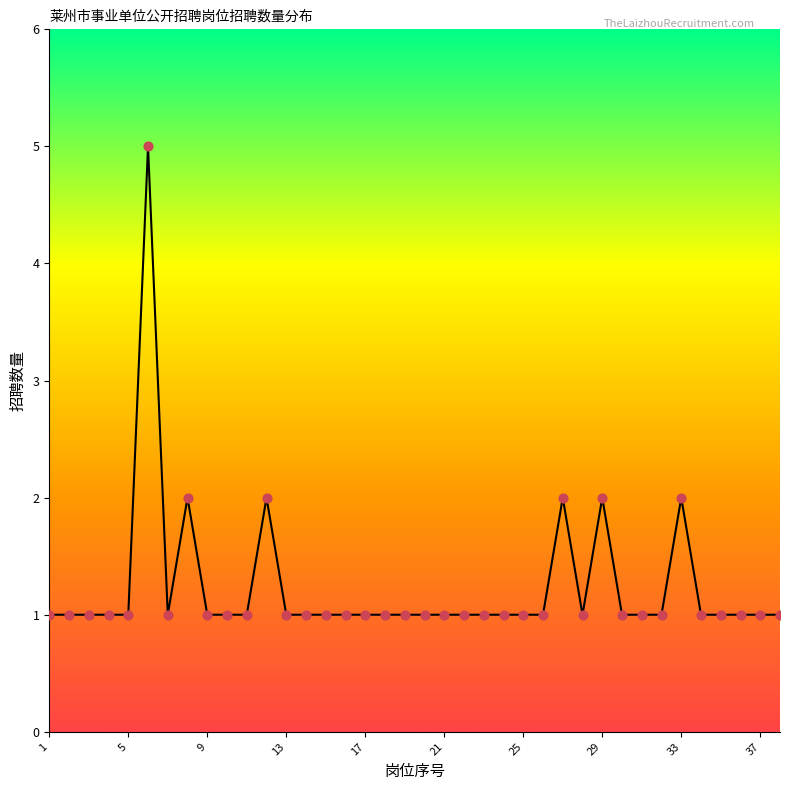

What is the greatest value displayed?

5